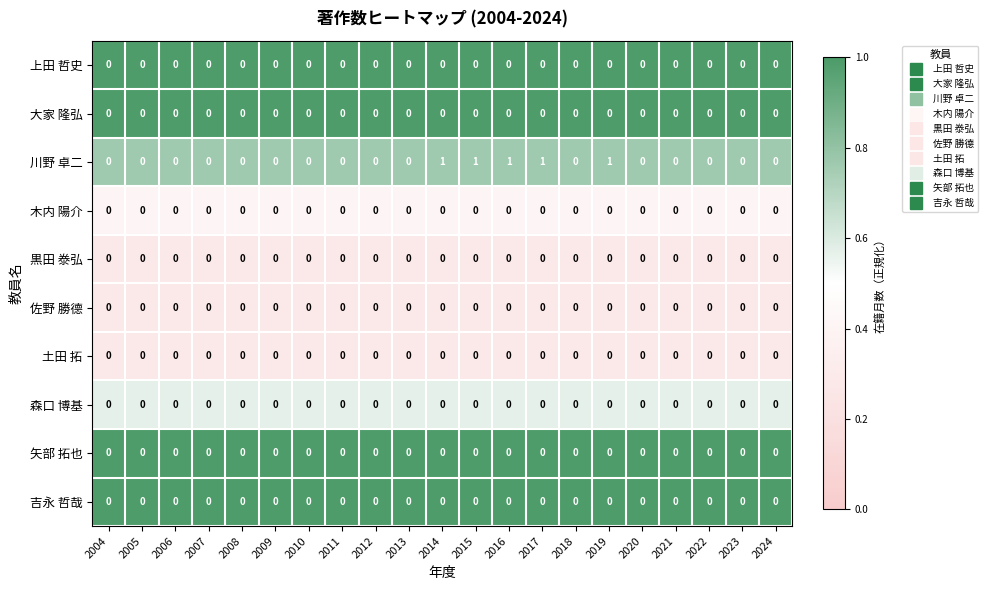

Which series has the largest range (max minus min)?

川野 卓二